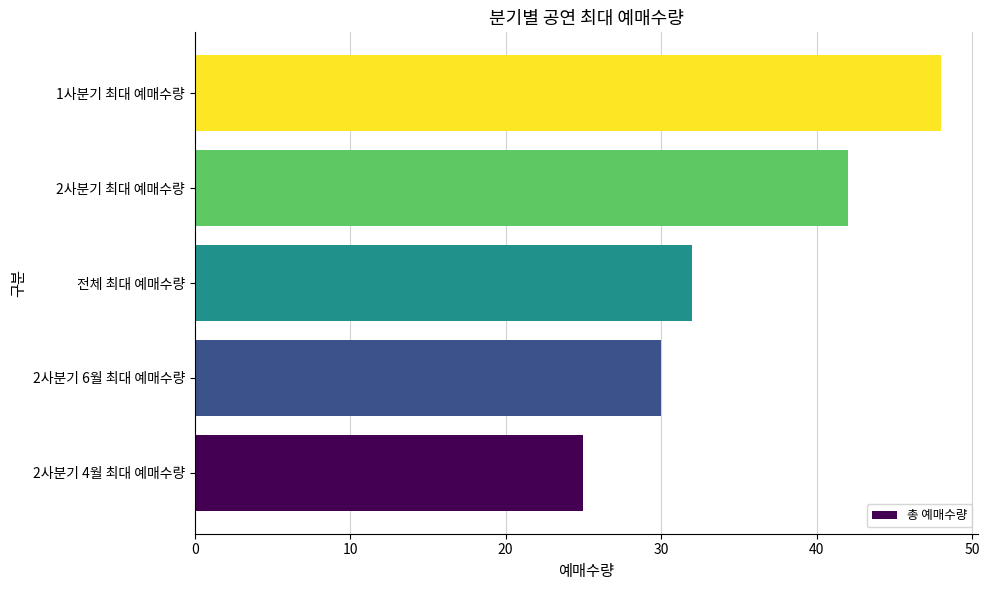

List the labels in order of value, smallest first.

2사분기 4월 최대 예매수량, 2사분기 6월 최대 예매수량, 전체 최대 예매수량, 2사분기 최대 예매수량, 1사분기 최대 예매수량